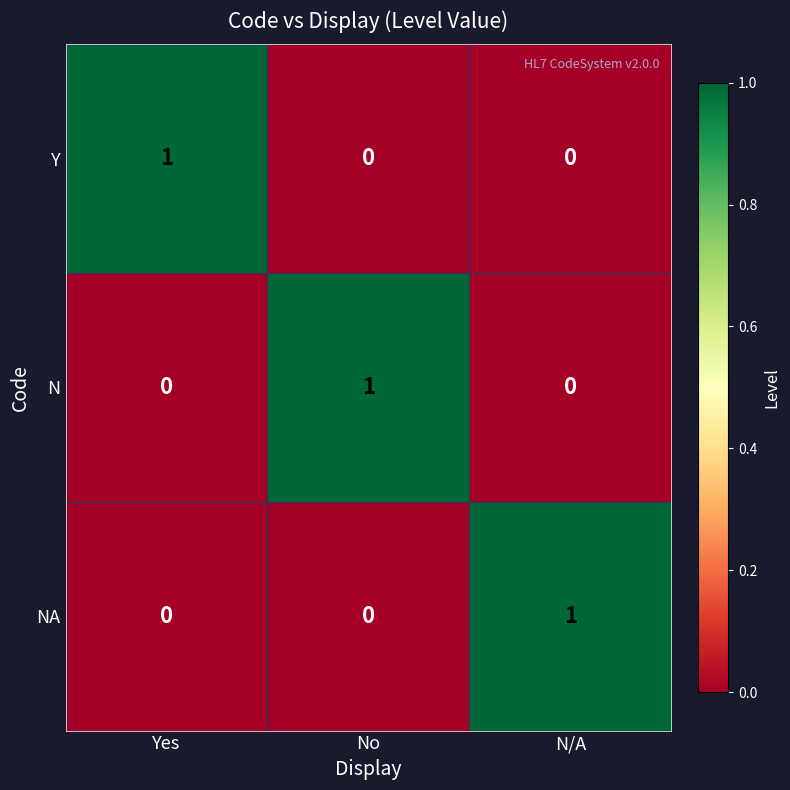

At how many categories does at least one series exceed 0?

3